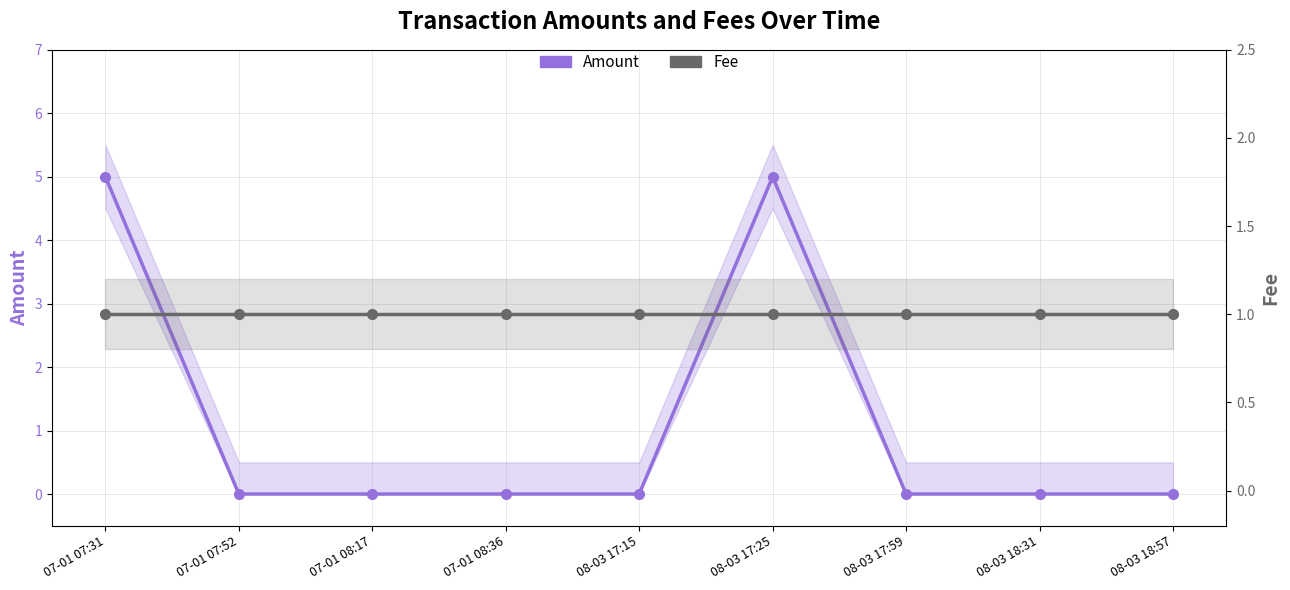

What is the difference between the Amount values at 07-01 07:31 and 08-03 18:57?

5